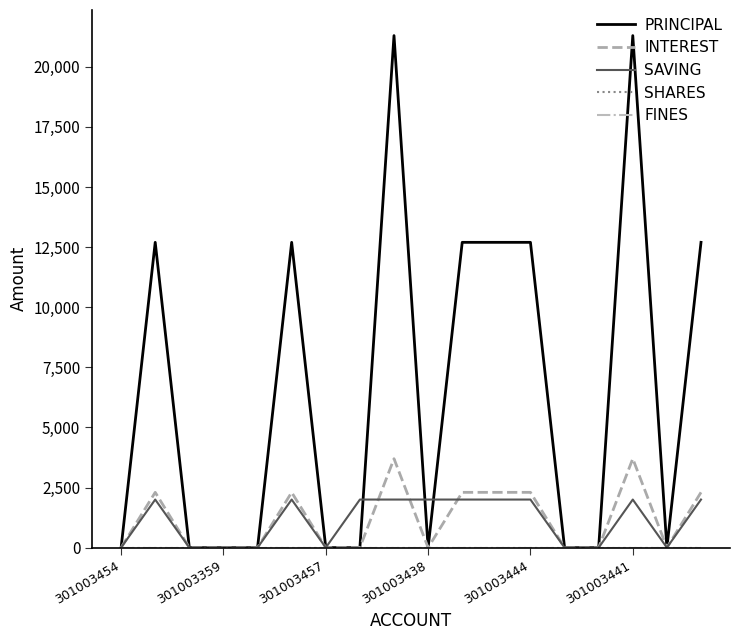

Does the chart display data point markers on the line(s)?

No